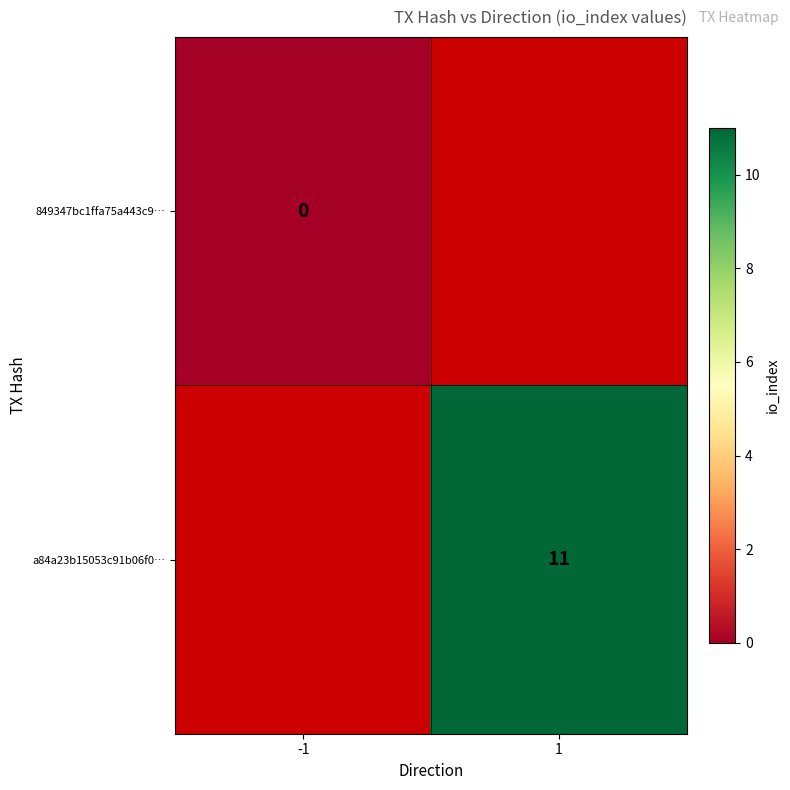

The value of a84a23b15053c91b06f0… at 1 is 11. True or false?

True